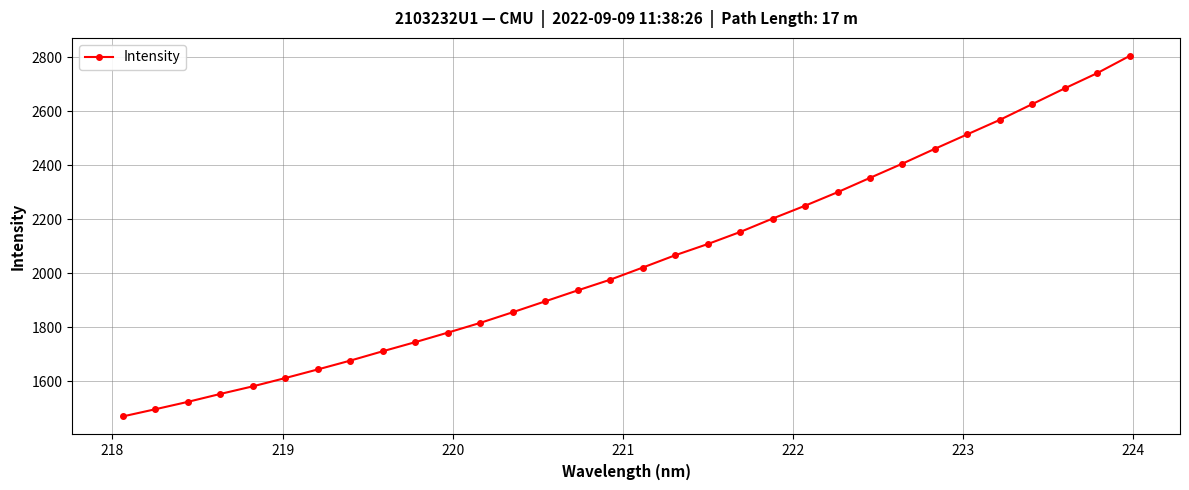

What is the value of the 27th point from the left?

2514.3